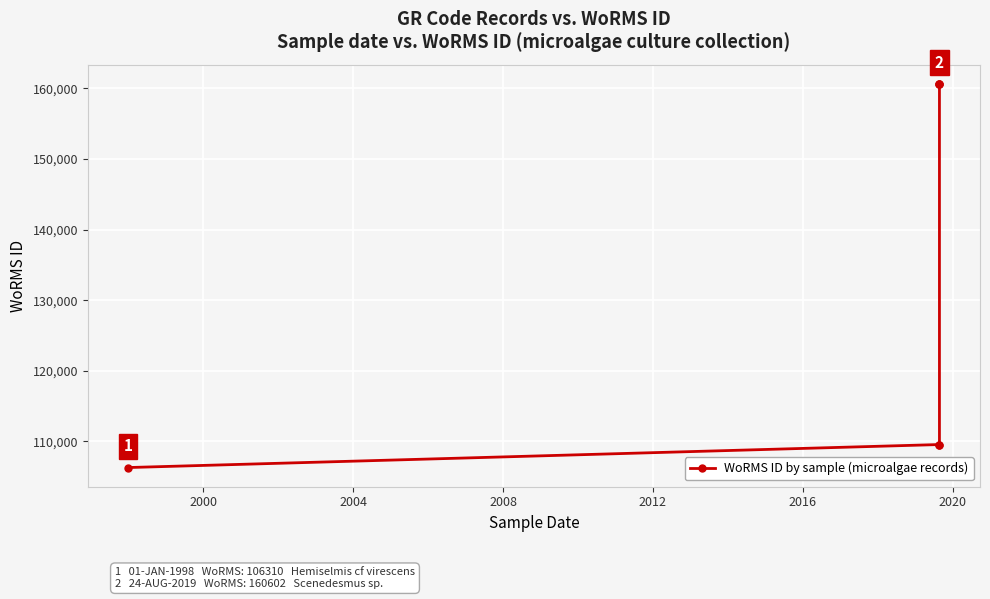

True or false: the data has more than 1 interior local peaks.

False